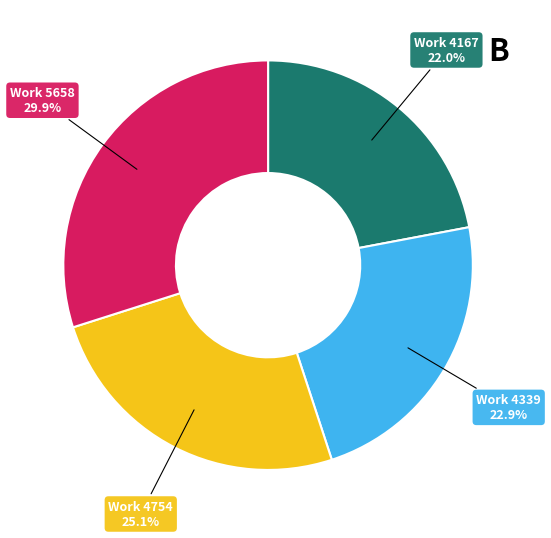

Is there a majority slice in this chart?

No